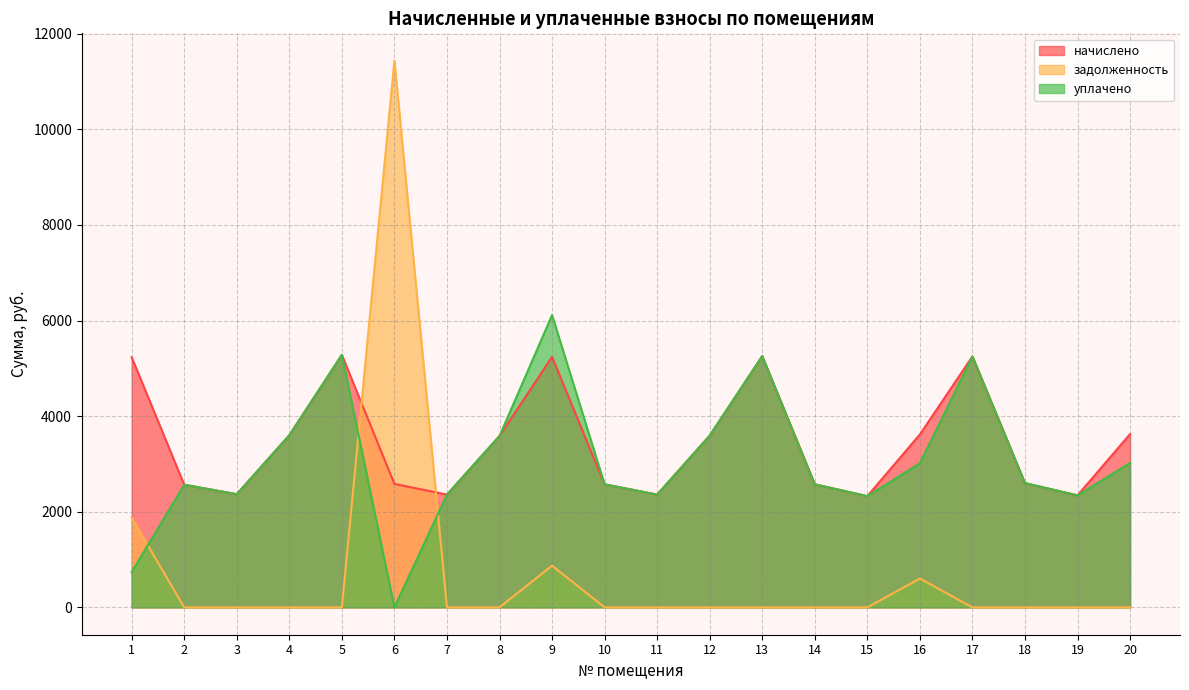

At which label does начислено first exceed 3585?

1